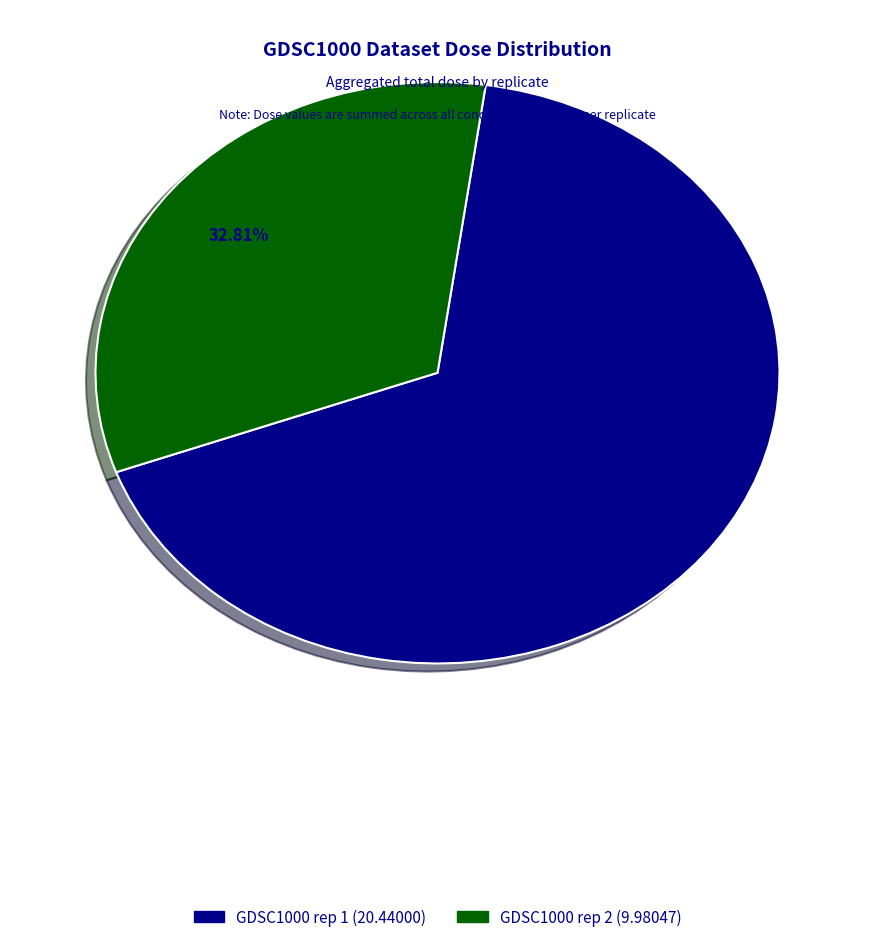

Rank the categories by value from highest to lowest.

GDSC1000 rep 1, GDSC1000 rep 2